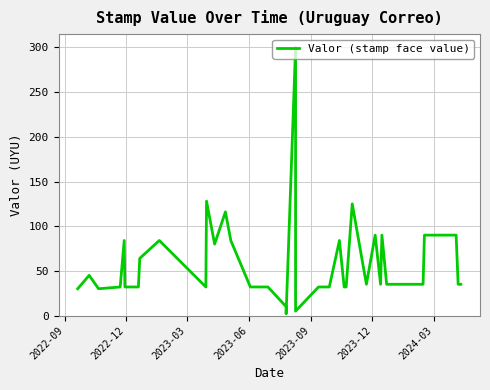

True or false: the data has more than 2 interior local peaks.

True